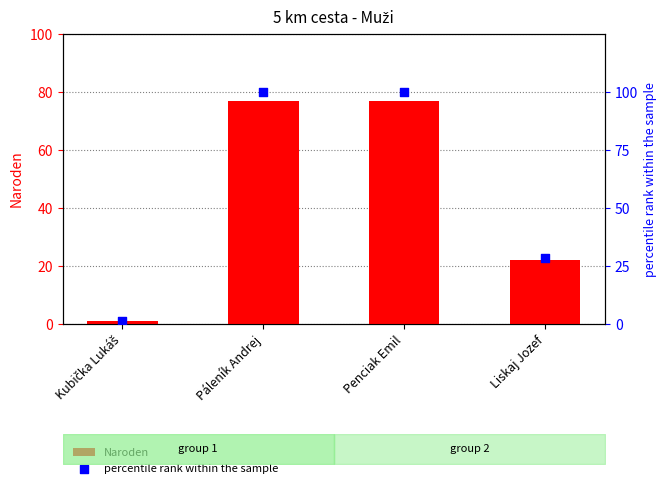

At which category is the sum across all series the highest?

Páleník Andrej